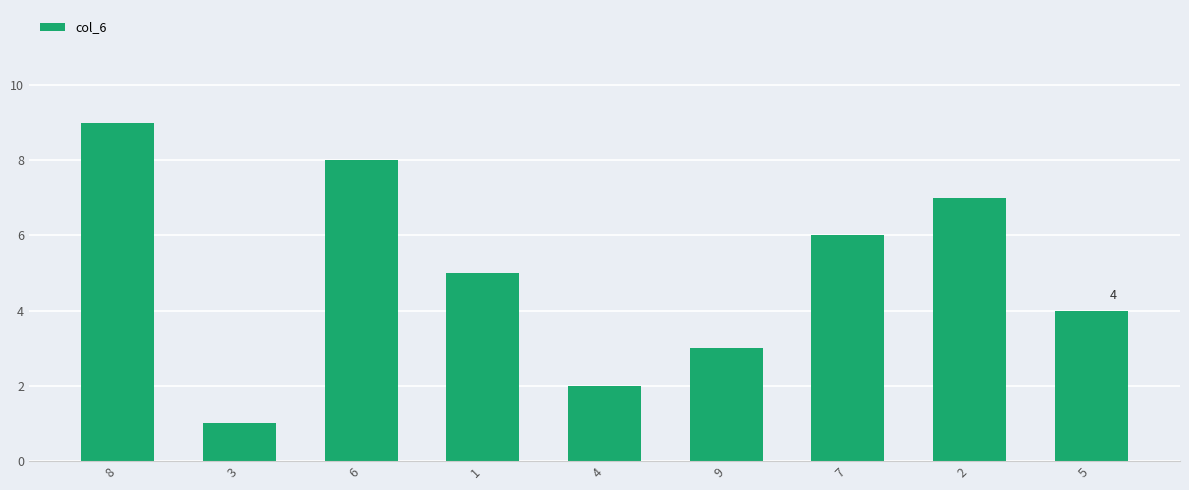

True or false: the data shows 9 at 8.

True